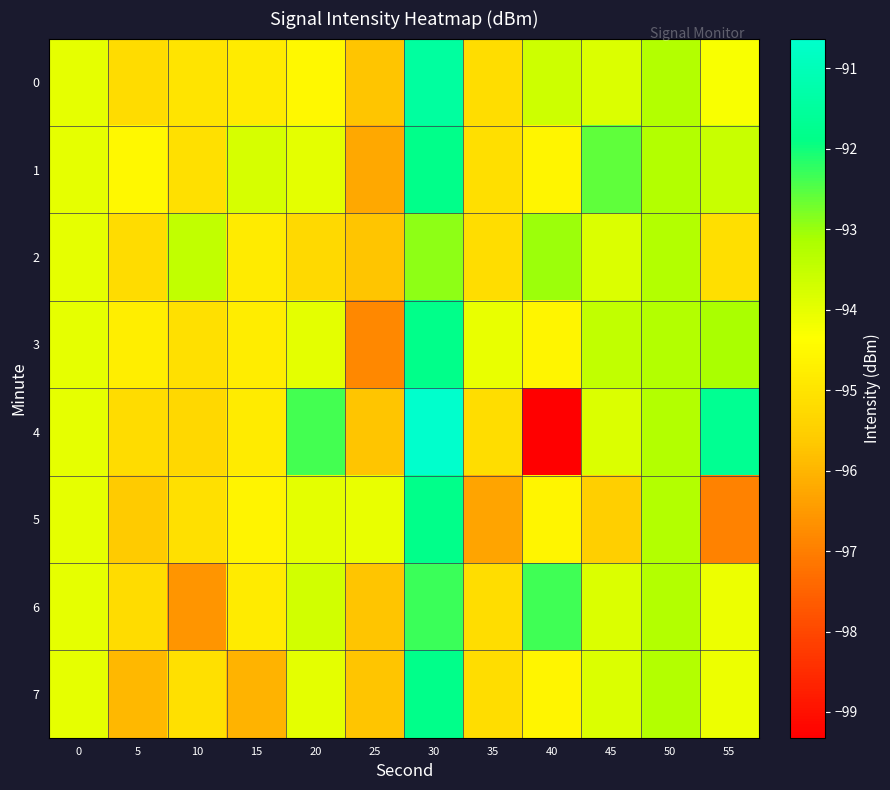

What is the total value across all series at 5?

-761.7